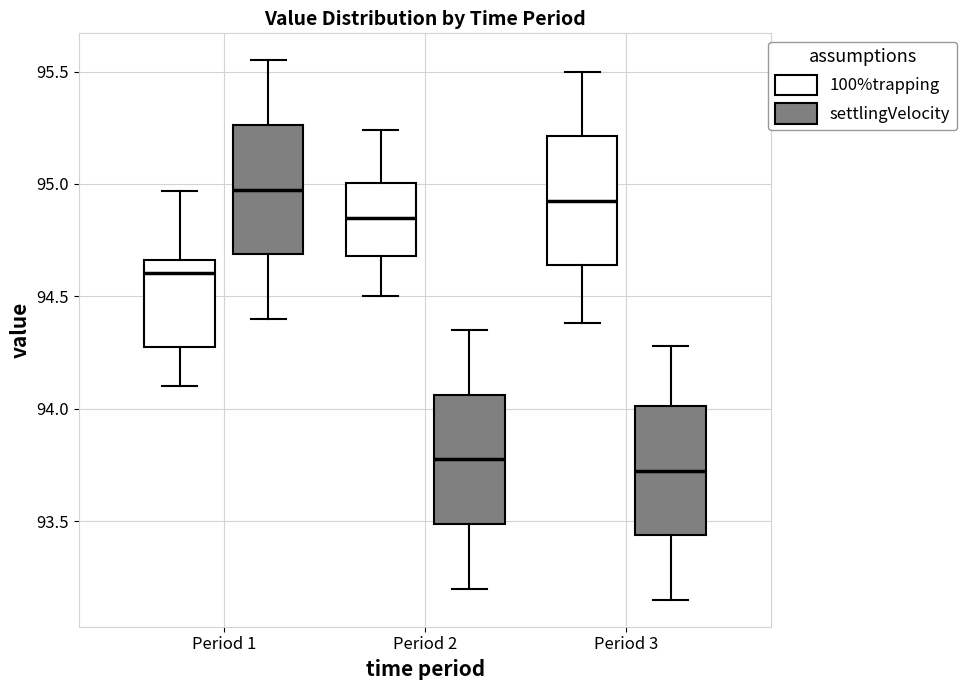

Reading left to right, transcribe this box plot: for each box, give where its median line is, the range the box spans, and where its two whiskers end, as read against the y-axis. The values are not printed on the chart, so give them approximately, as read against the axis.

Period 1 (100%trapping): median 94.60, box 94.30 to 94.65, whiskers 94.10 to 94.95
Period 1 (settlingVelocity): median 95.00, box 94.70 to 95.25, whiskers 94.40 to 95.55
Period 2 (100%trapping): median 94.85, box 94.70 to 95.00, whiskers 94.50 to 95.25
Period 2 (settlingVelocity): median 93.80, box 93.50 to 94.05, whiskers 93.20 to 94.35
Period 3 (100%trapping): median 94.95, box 94.65 to 95.20, whiskers 94.40 to 95.50
Period 3 (settlingVelocity): median 93.75, box 93.45 to 94.00, whiskers 93.15 to 94.30